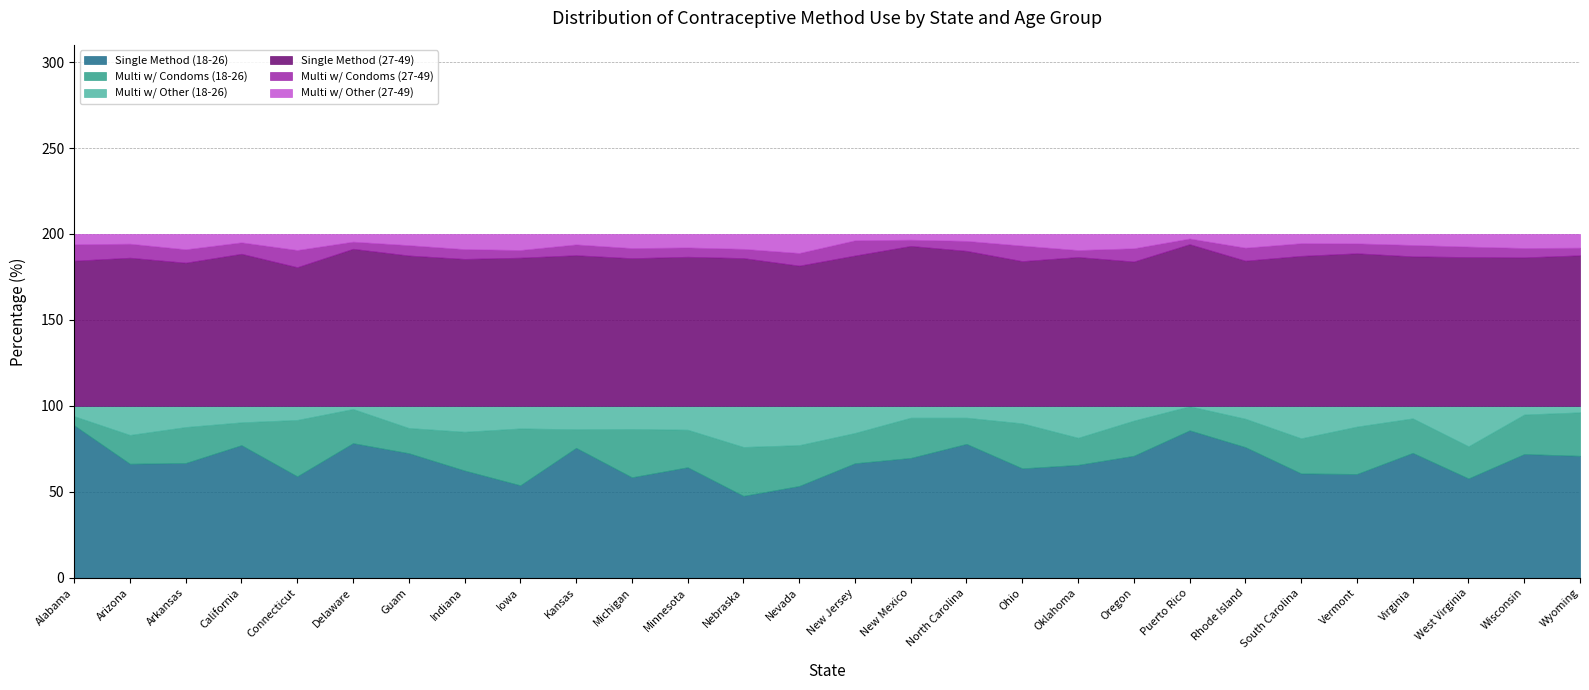

Does the chart have visible grid lines?

Yes